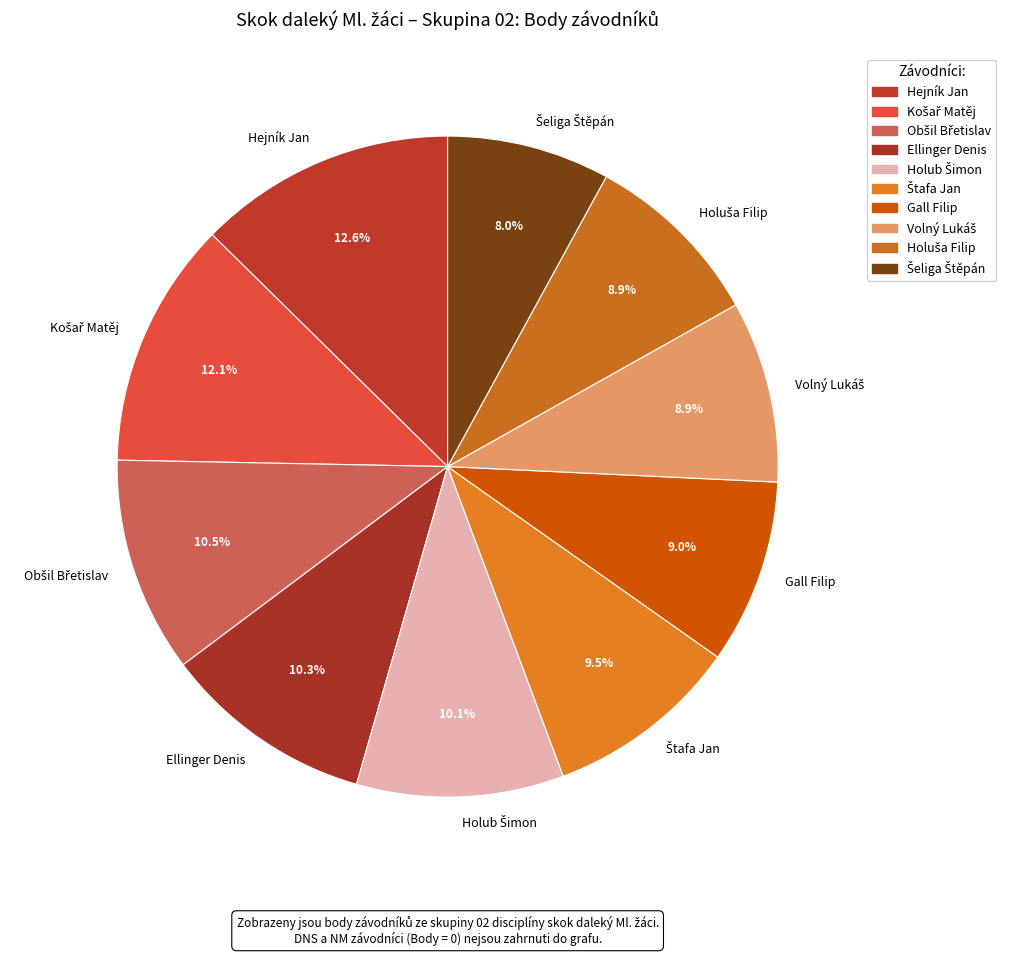

True or false: Gall Filip accounts for 14% of the total.

False